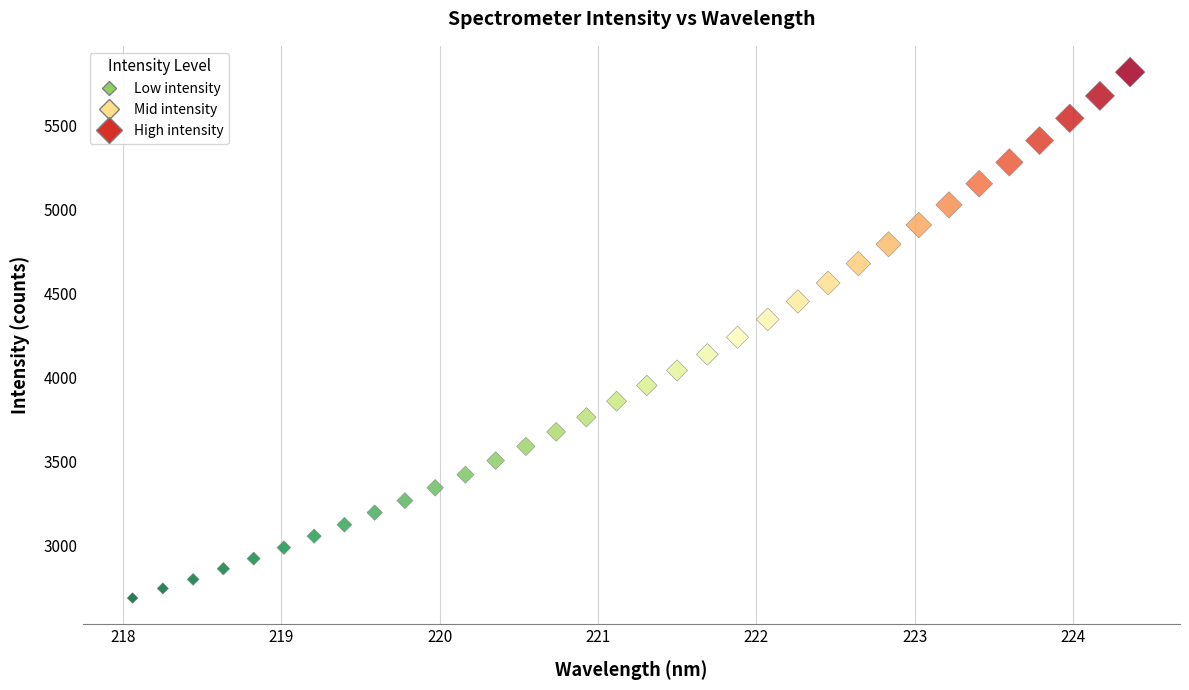

What is the range of Y values (max minus min)?

3130.6